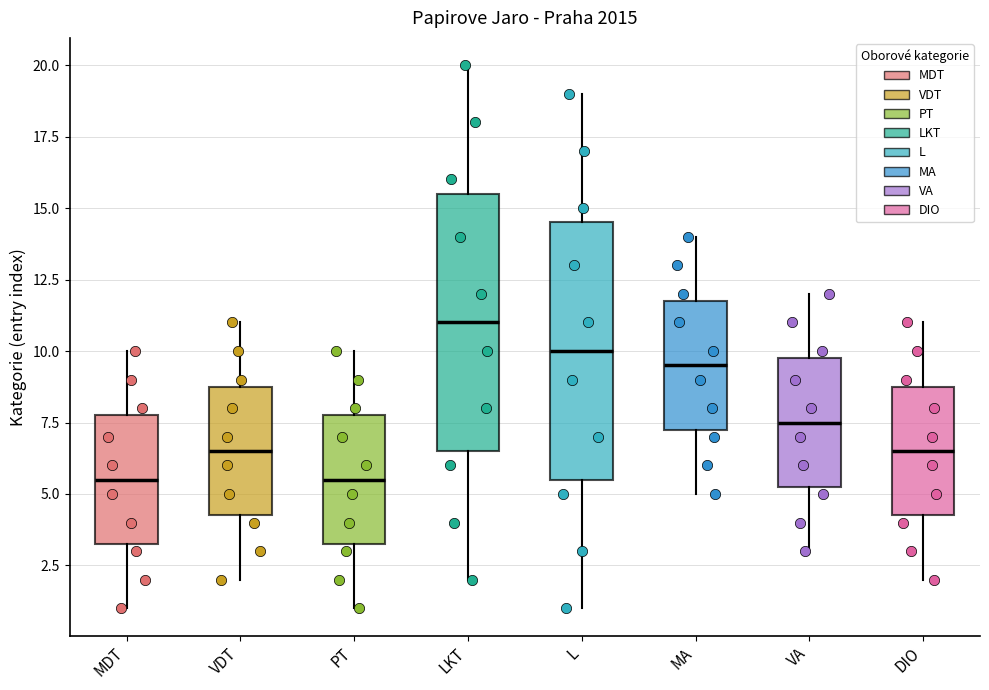

Which box has the highest median line?

LKT